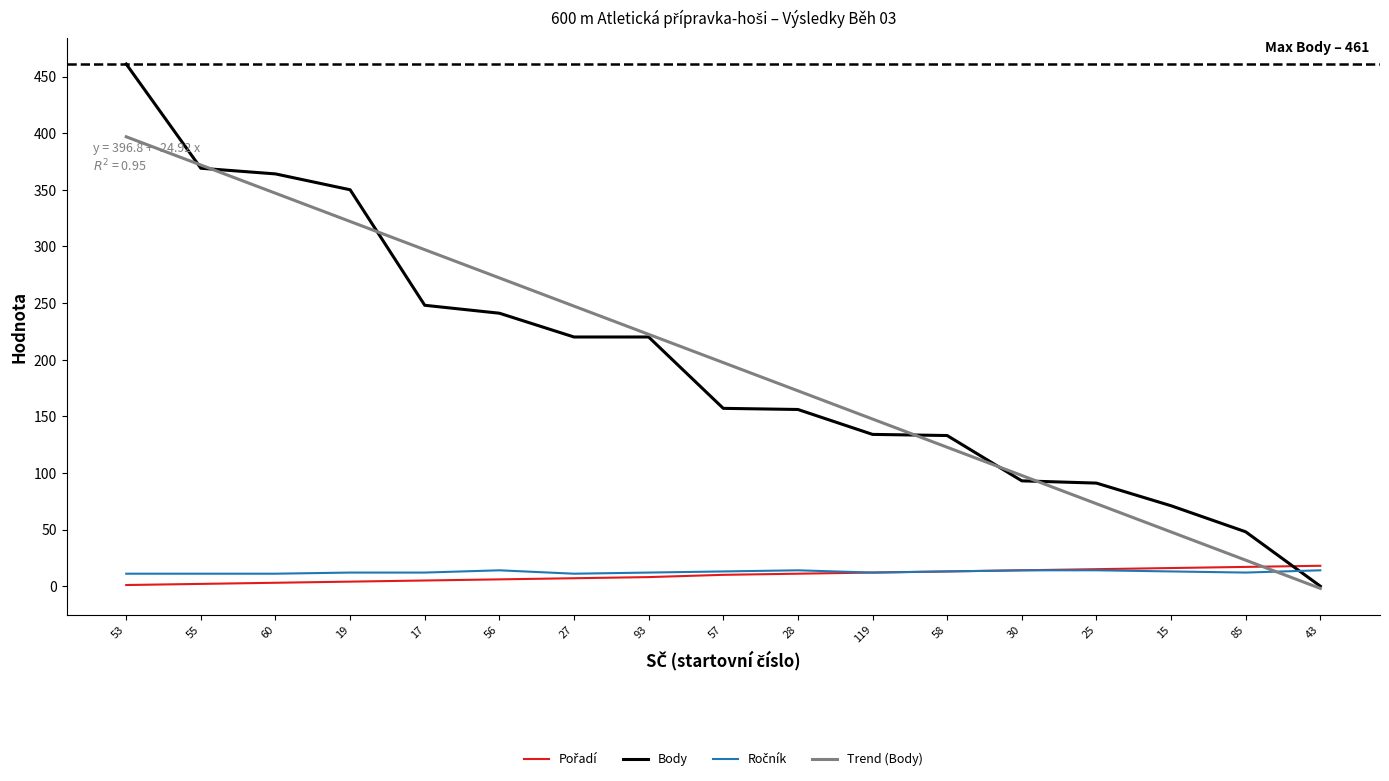

What is the difference between the highest and lowest values at 55?

367